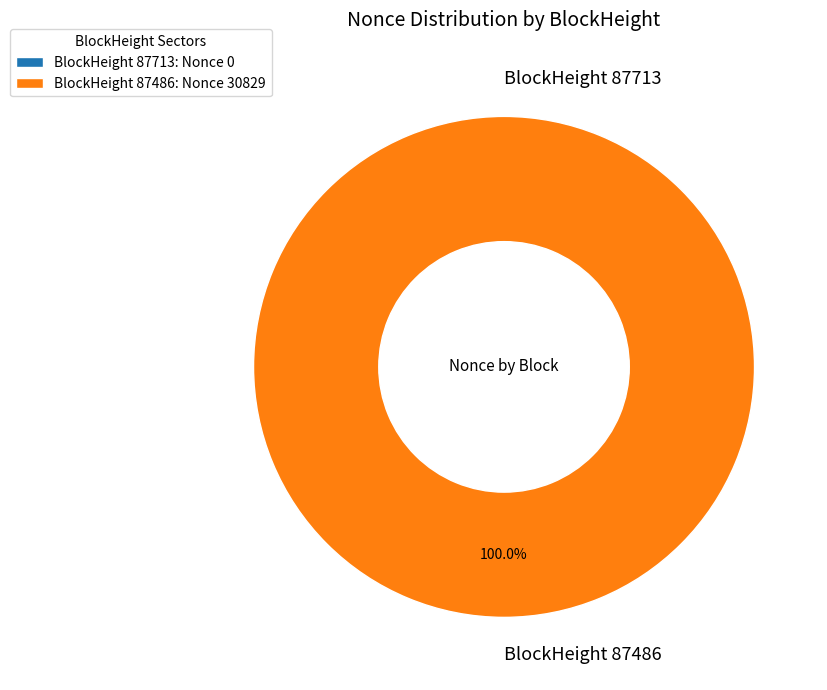

What percentage is the 87486 slice, to the nearest percent?

100%